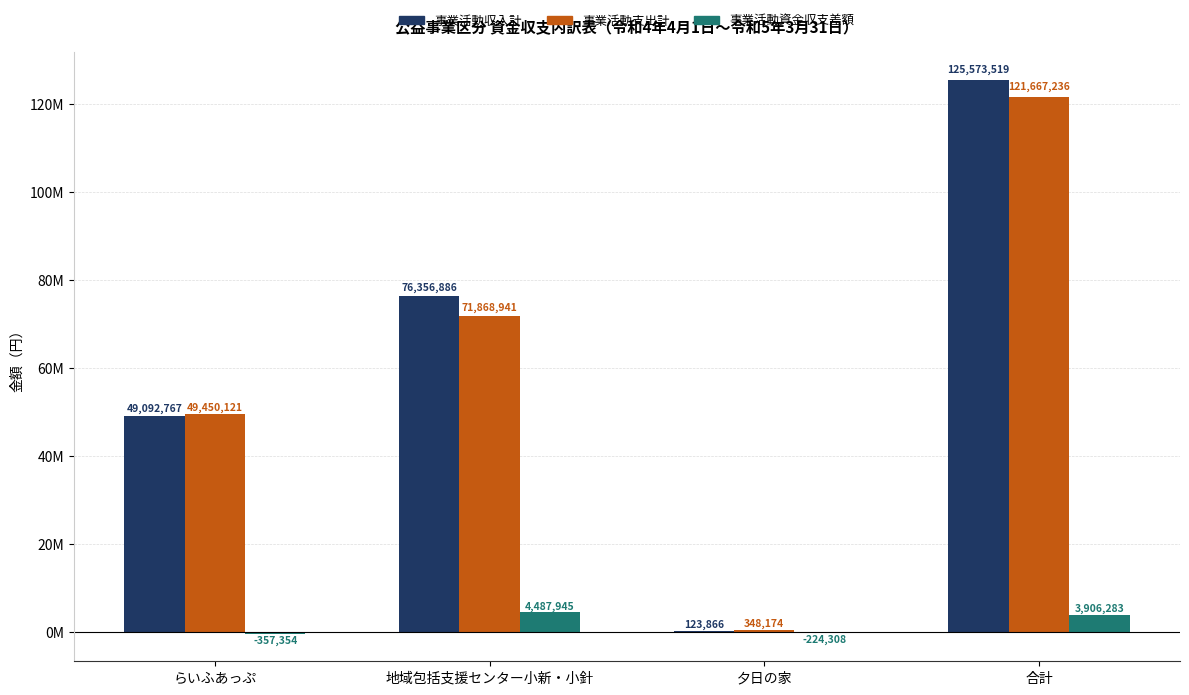

Which series has the largest total across all categories?

事業活動収入計